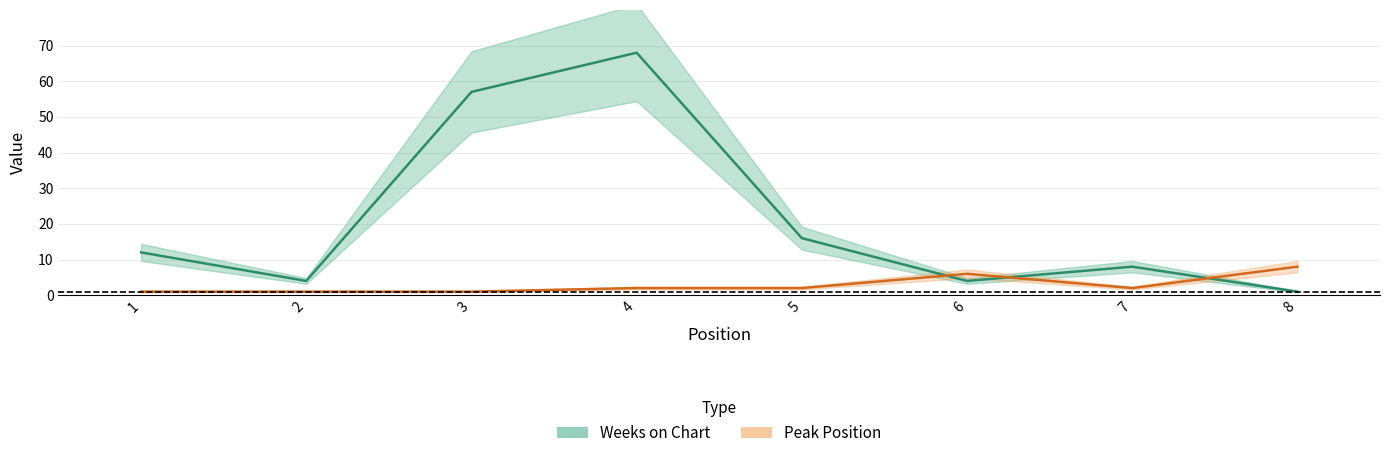

What is the sum of the Weeks on Chart values at 4 and 1?

80